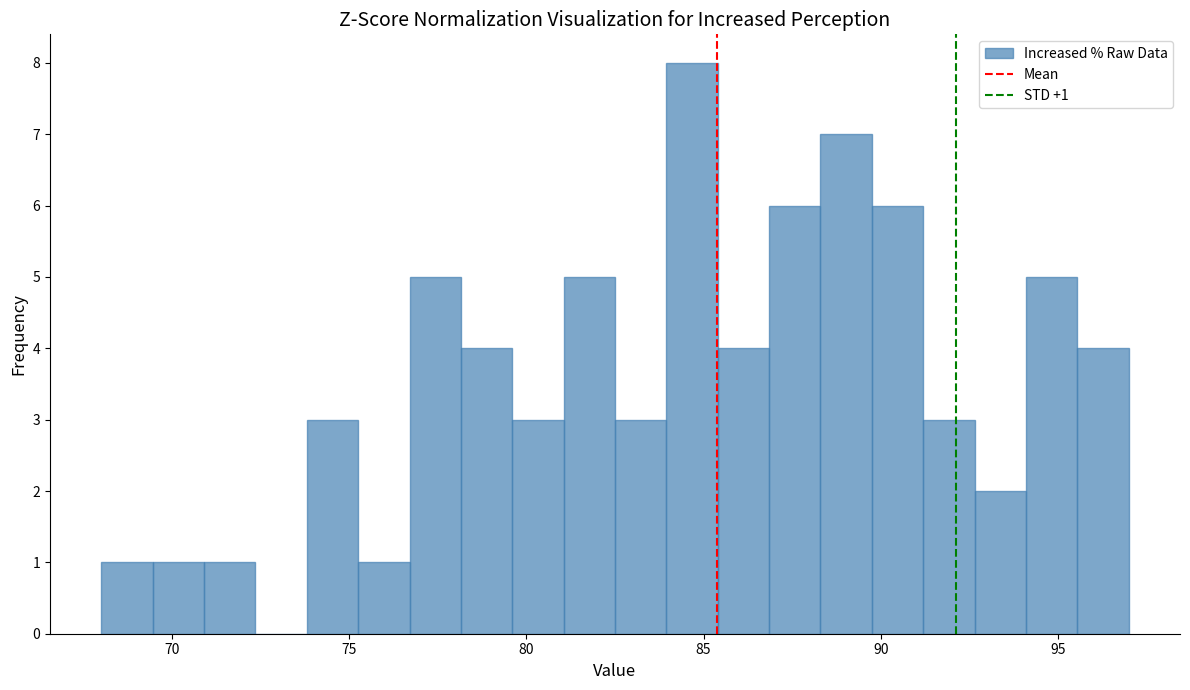

Around what value on the x-axis is the tallest bar? Give the approximate position of its centre, as read against the axis.

84.5